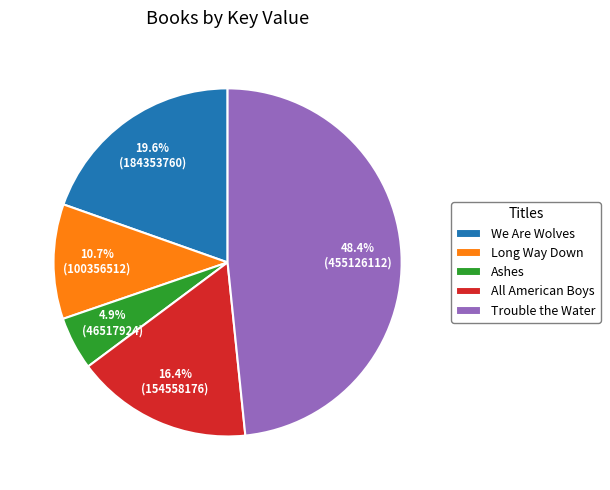

Count the number of slices in the pie.

5